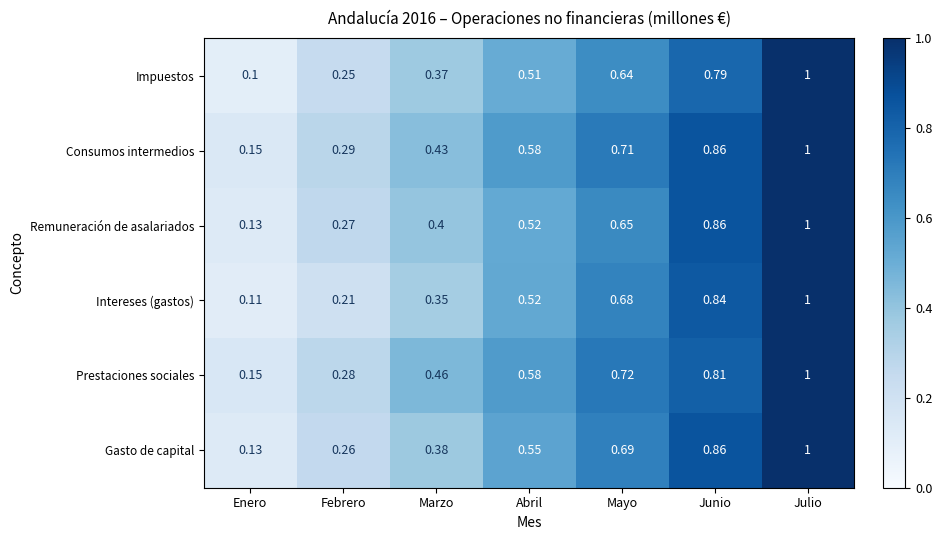

At how many categories does at least one series exceed 0?

7